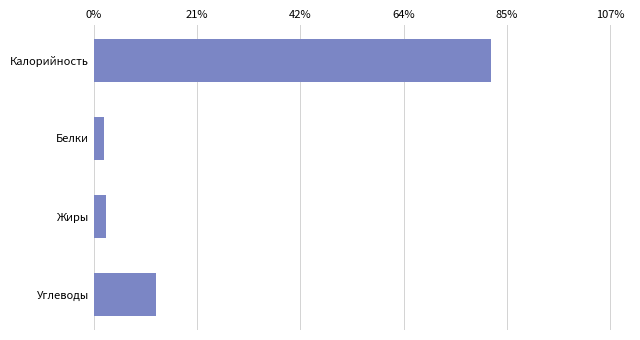

What is the value of the 1st bar from the top?

82.6